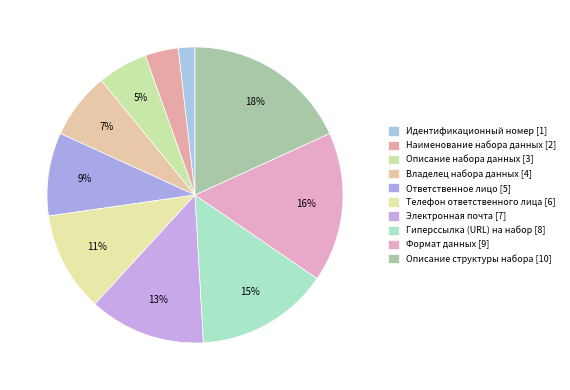

Count the number of slices in the pie.

10